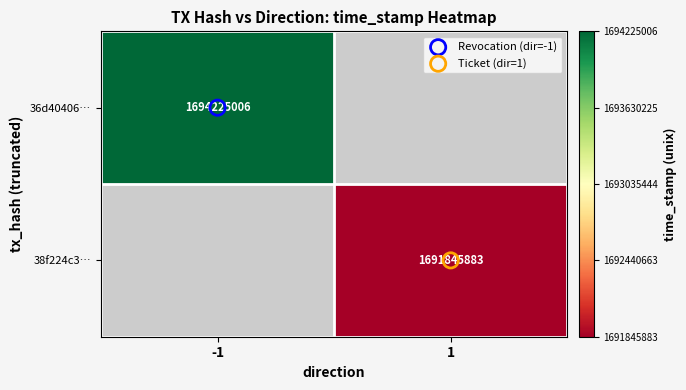

List the labels in order of 36d40406… value, largest first.

-1, 1